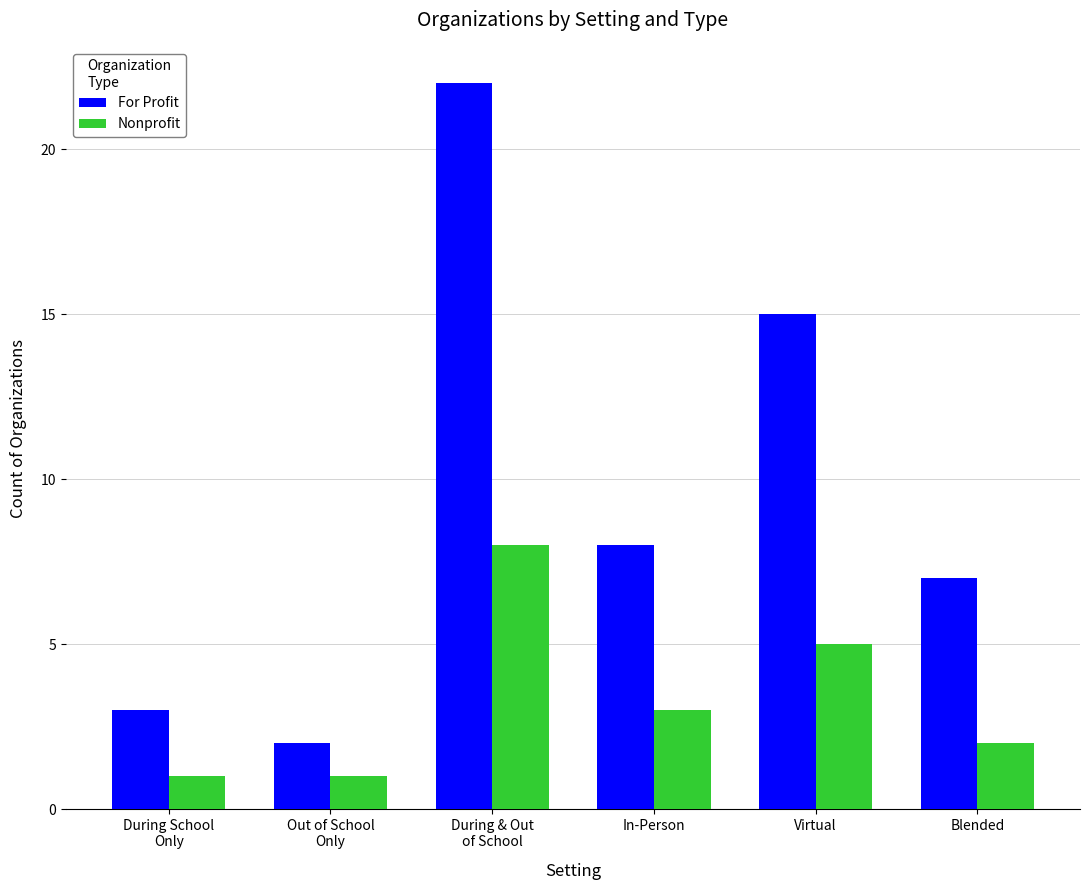

What is the label of the 1st bar from the left?

During School
Only